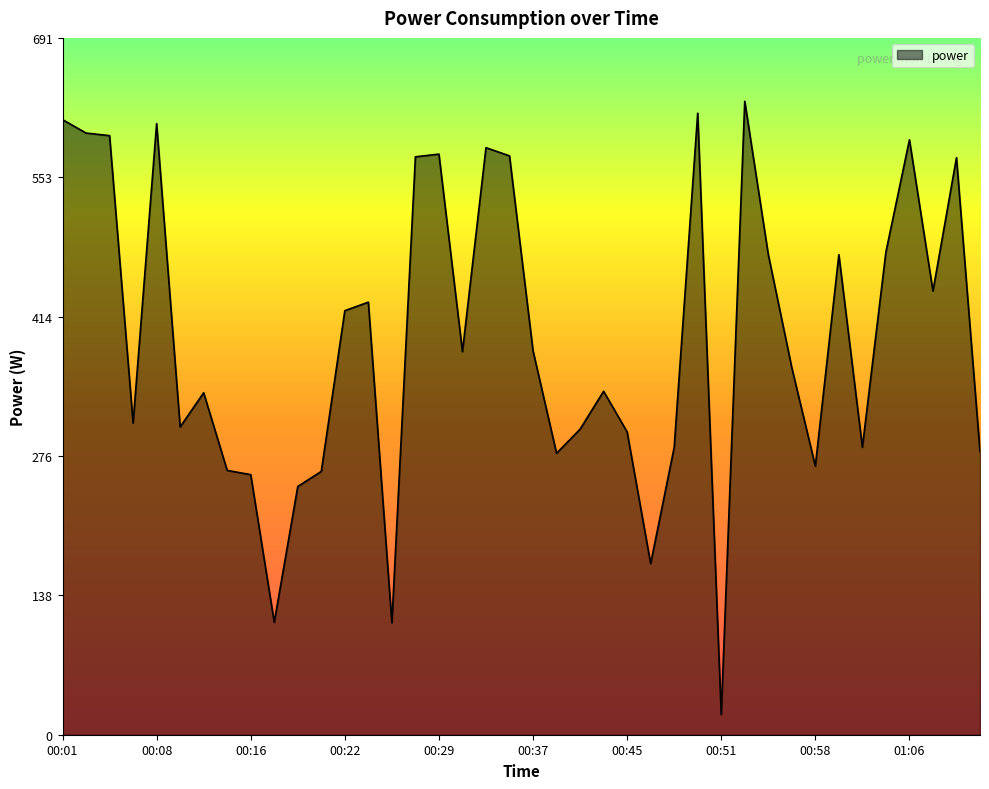

What is the difference between the maximum and minimum values?

608.6